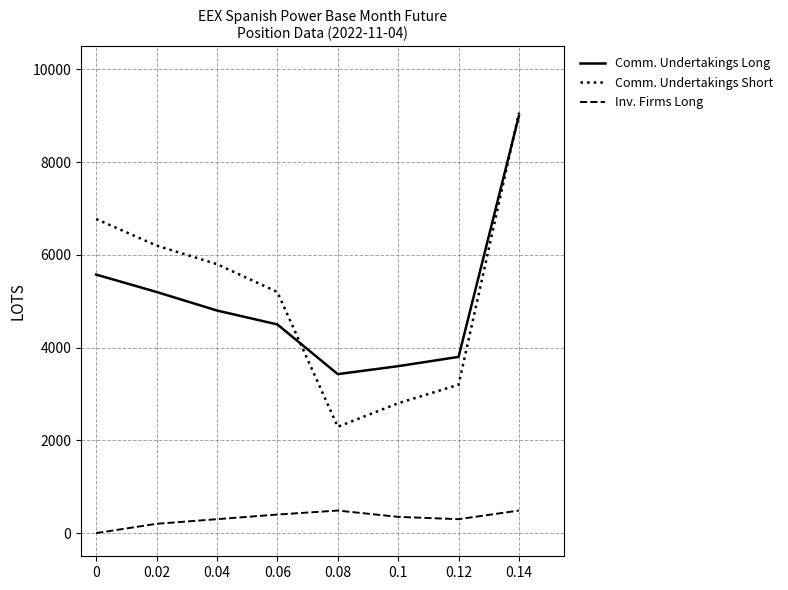

Which series has the widest spread of values?

Comm. Undertakings Short